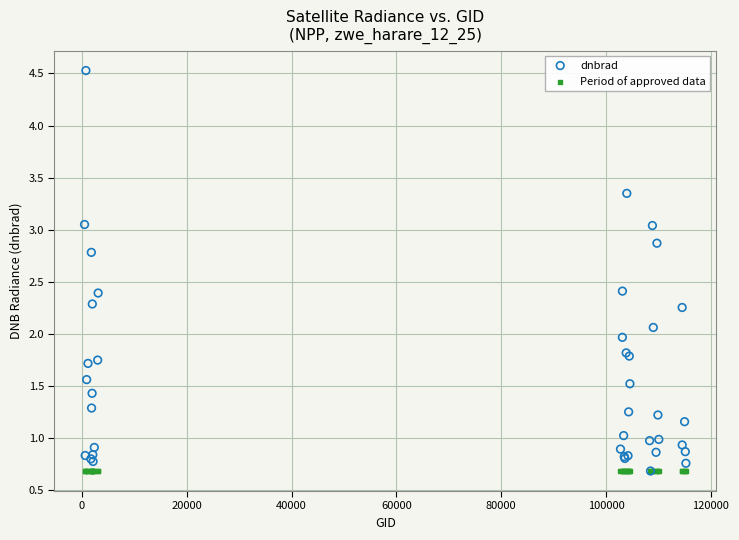

Which series contains the highest Y value?

dnbrad